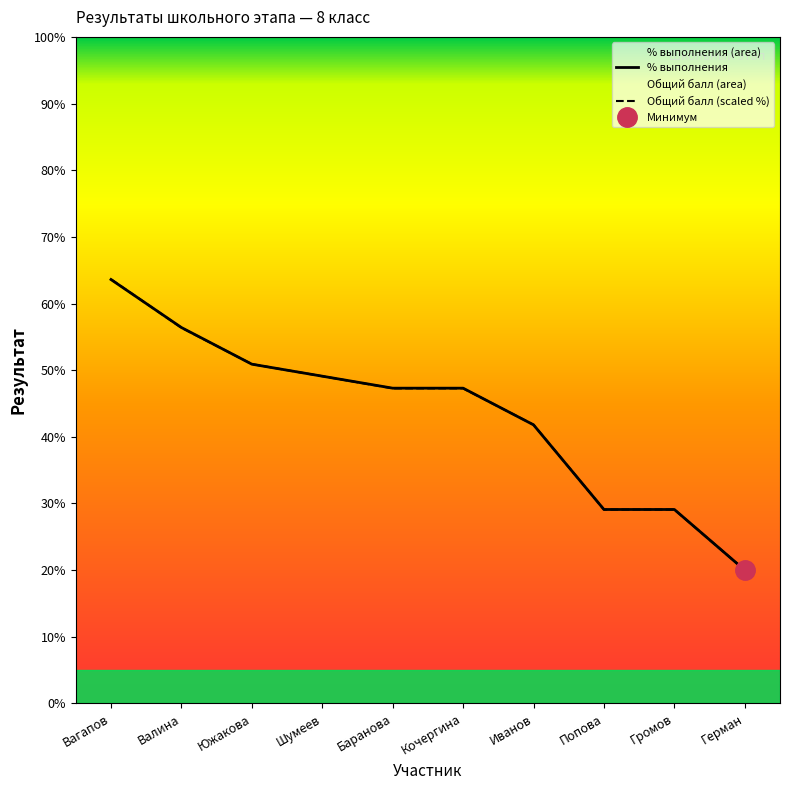

How many lines are shown in the chart?

2